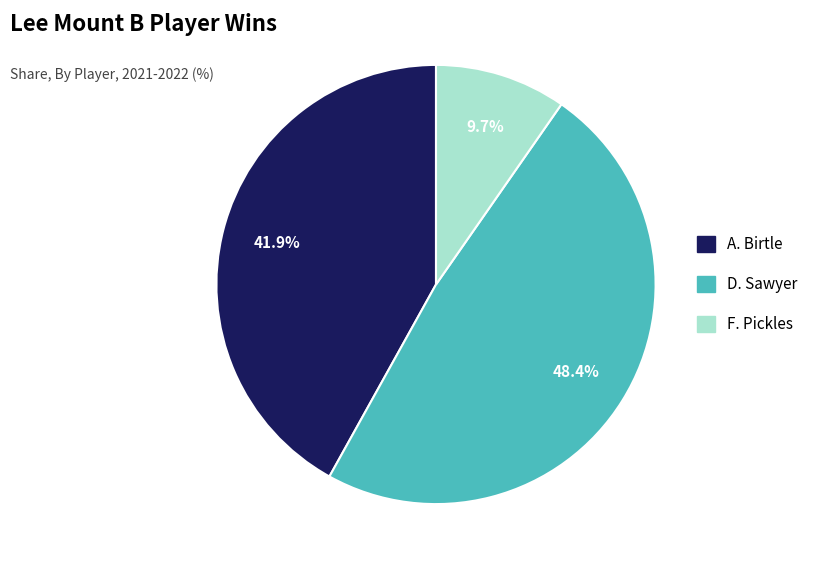

To the nearest percent, what is the difference between the largest and smallest slice percentages?

39%